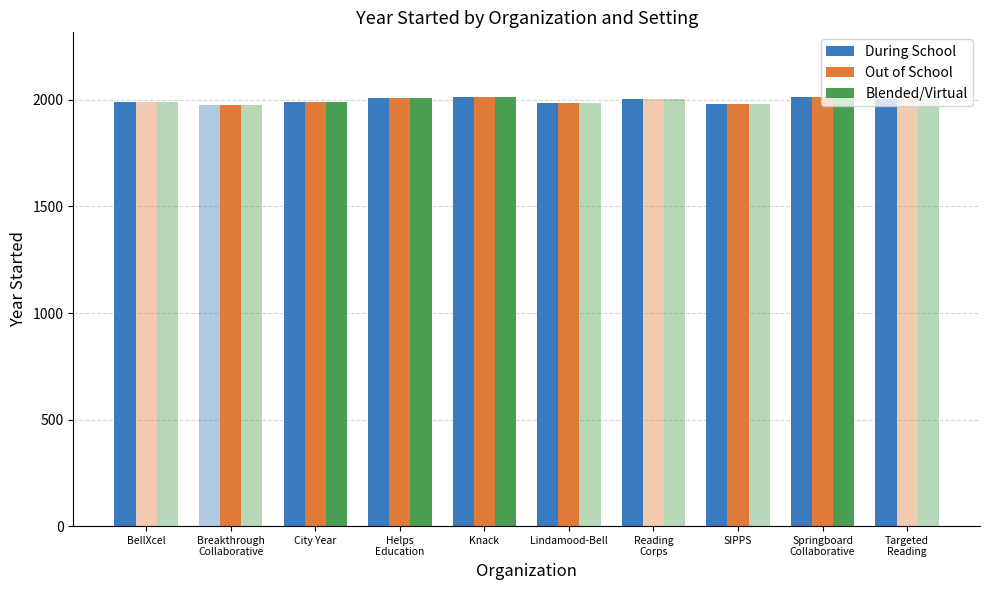

How many series are shown in this chart?

3